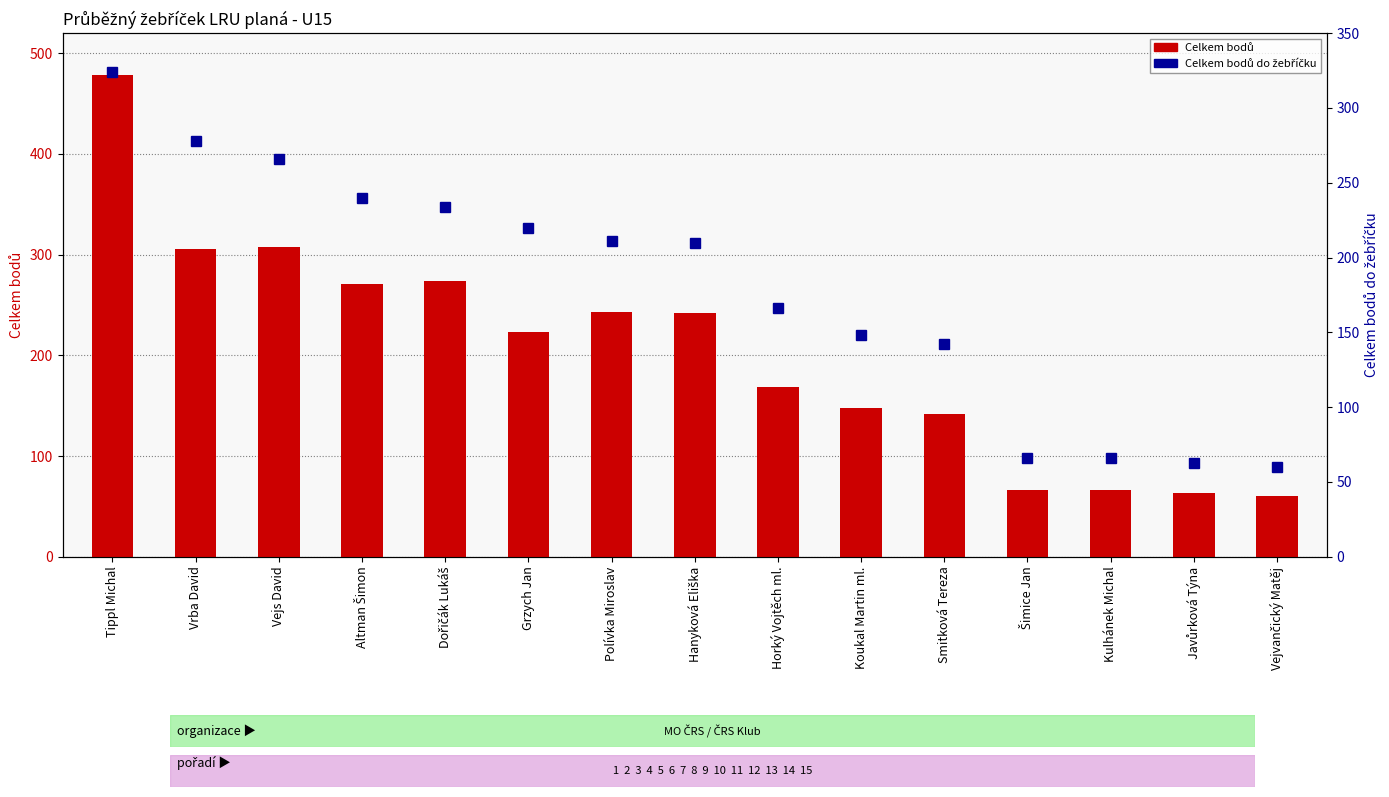

What are all the series names shown in the legend?

Celkem bodů, Celkem bodů do žebříčku